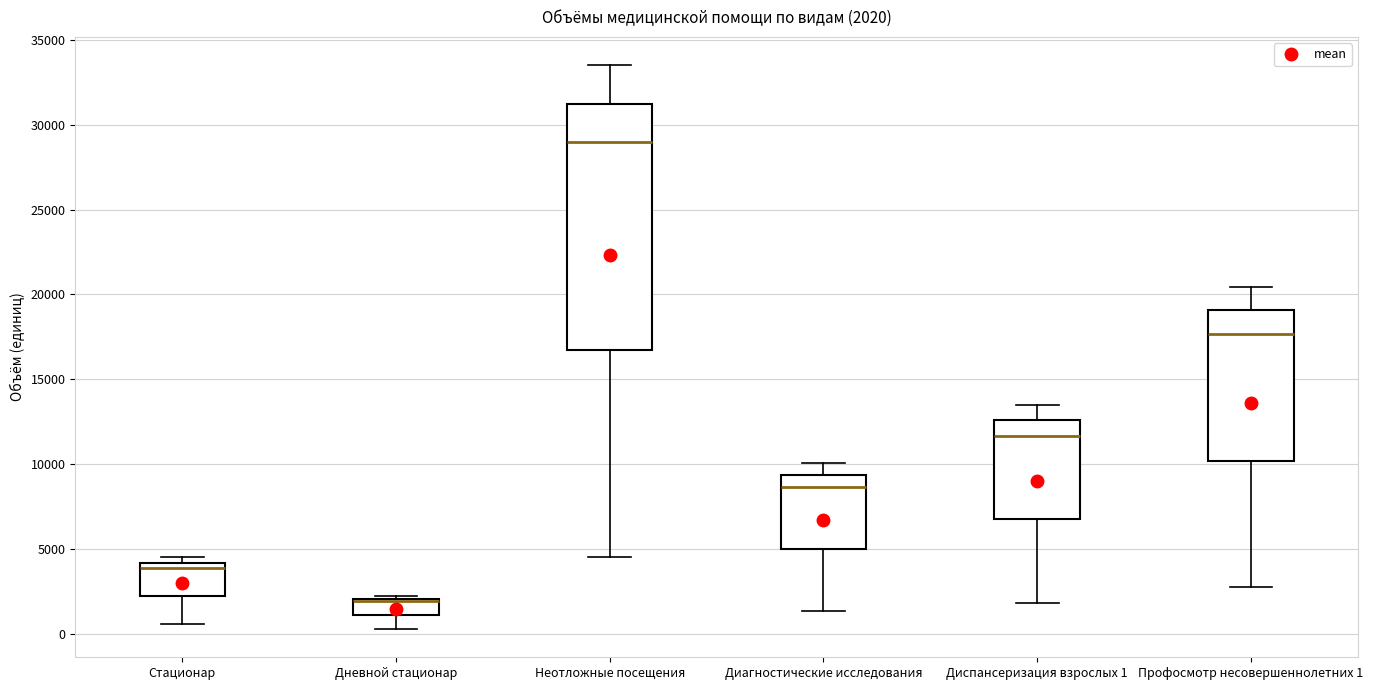

Comparing the boxes themselves (not the whiskers), which one is the tallest?

Неотложные посещения